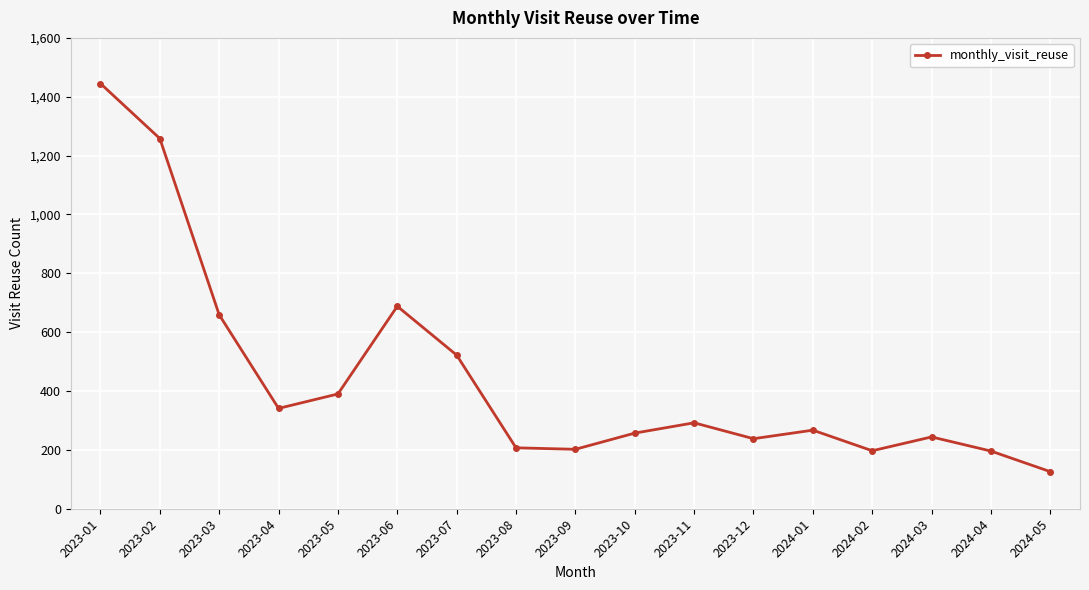

What is the difference between the maximum and minimum values?

1319